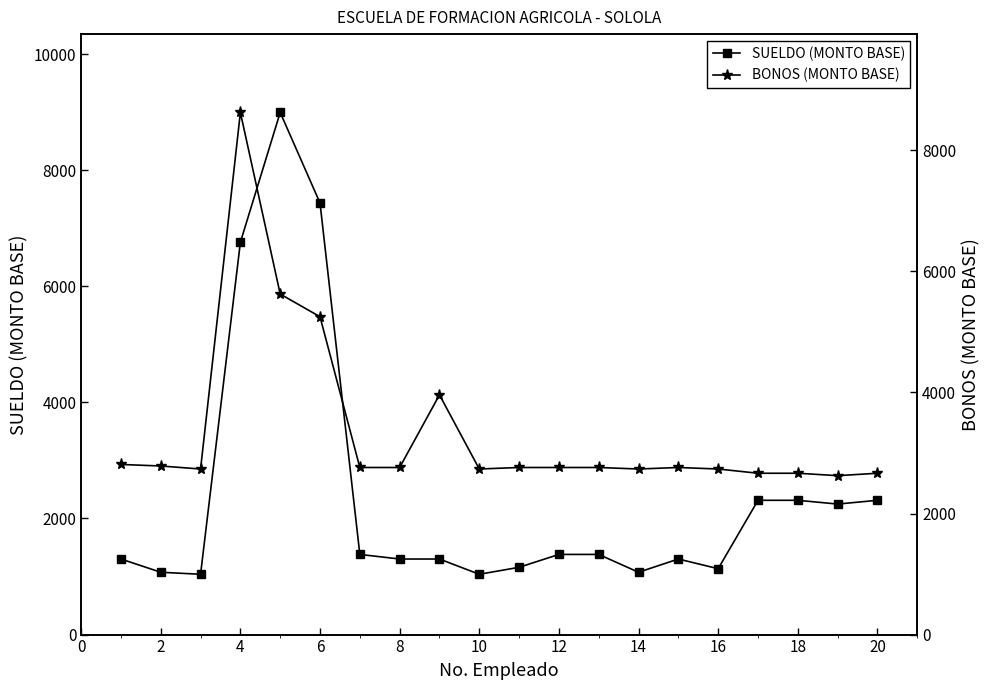

How many lines are shown in the chart?

2